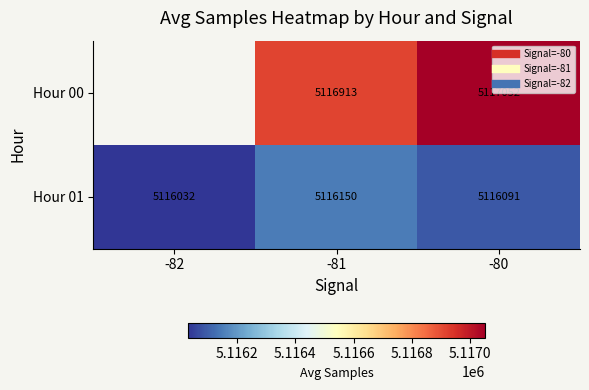

At which label does Hour 00 first exceed 5116913?

-80